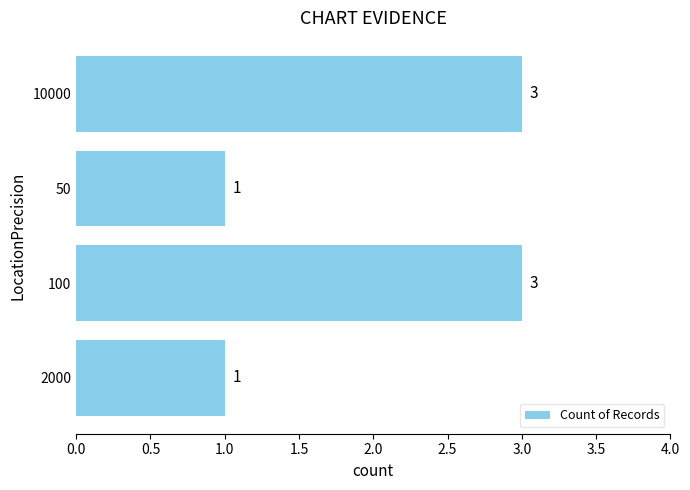

Reading bottom to top, extract all data points from this chart.

1	3	1	3